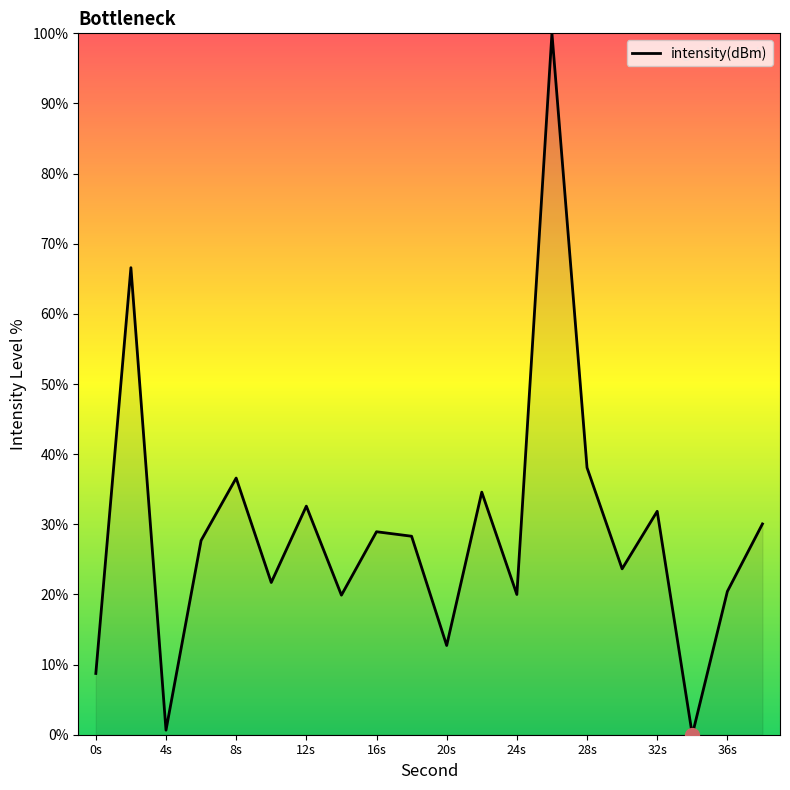

What is the maximum value shown in the chart?

100.0